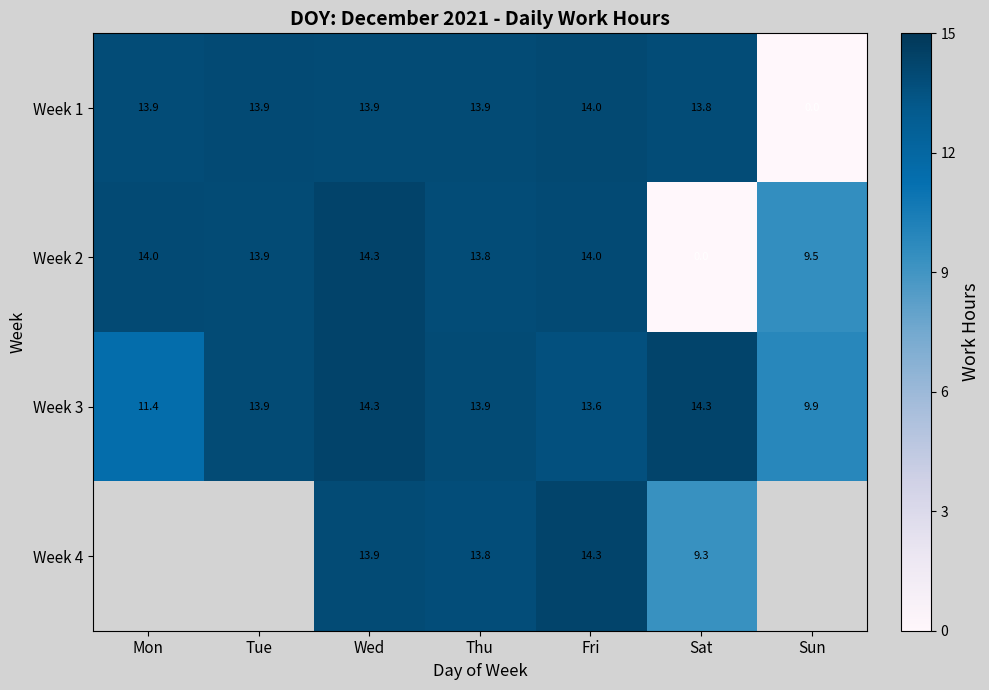

Is the value of Week 2 at Wed greater than the value of Week 3 at Sun?

Yes